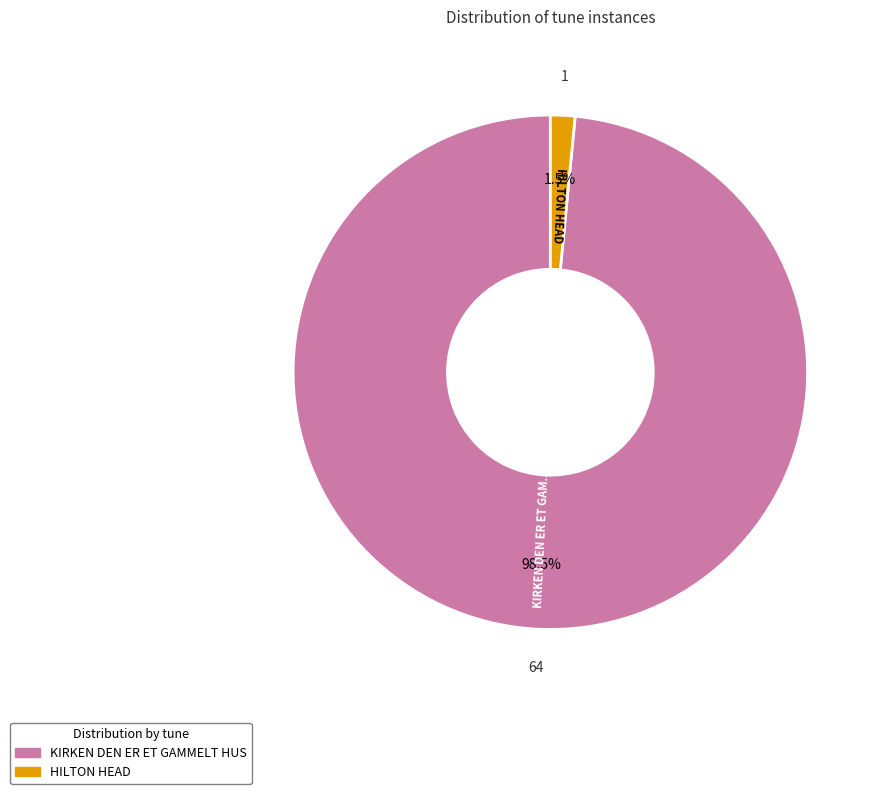

The KIRKEN DEN ER ET GAMMELT HUS slice represents 84% of the pie. True or false?

False